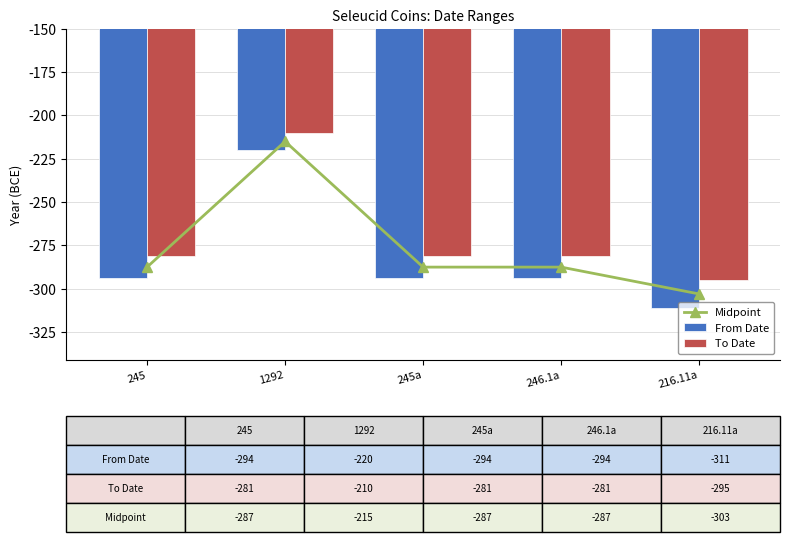

The From Date series shows -191.5 at 245a. True or false?

False